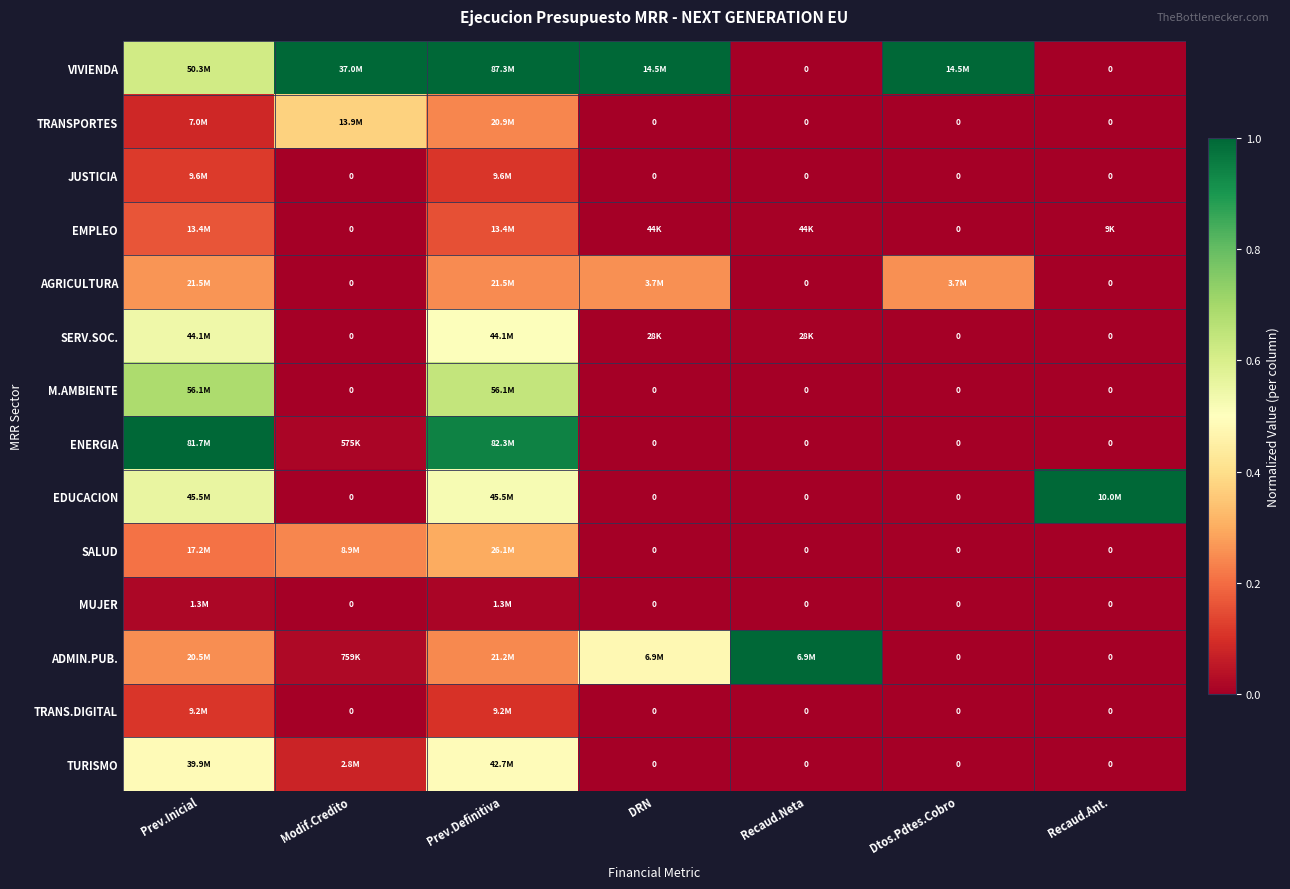

How many values in TRANSPORTES are above zero?

3